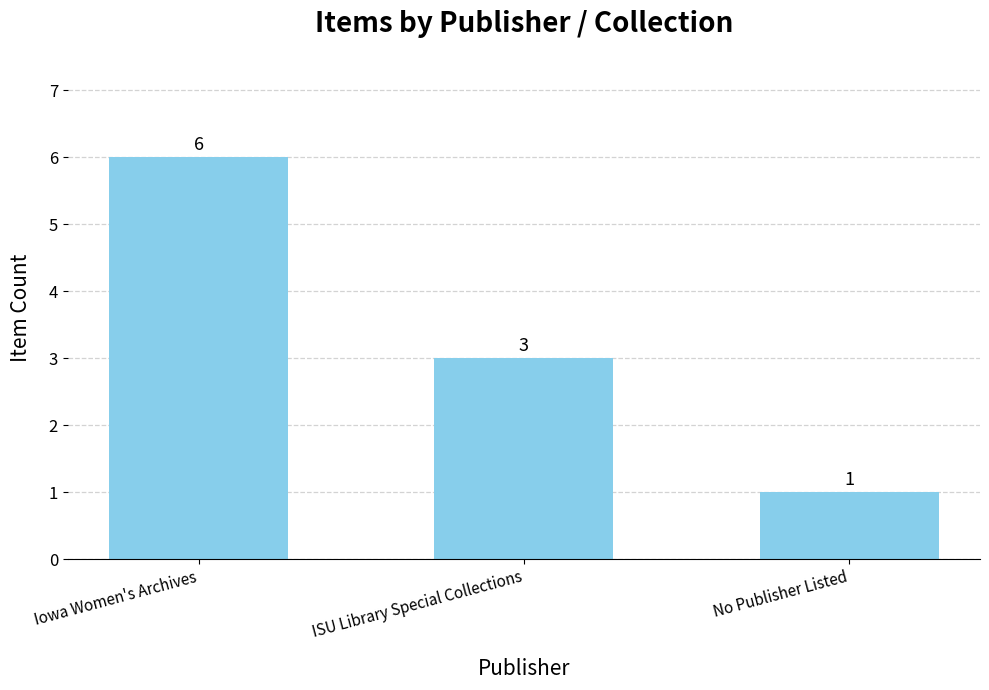

How many bars are there in total?

3